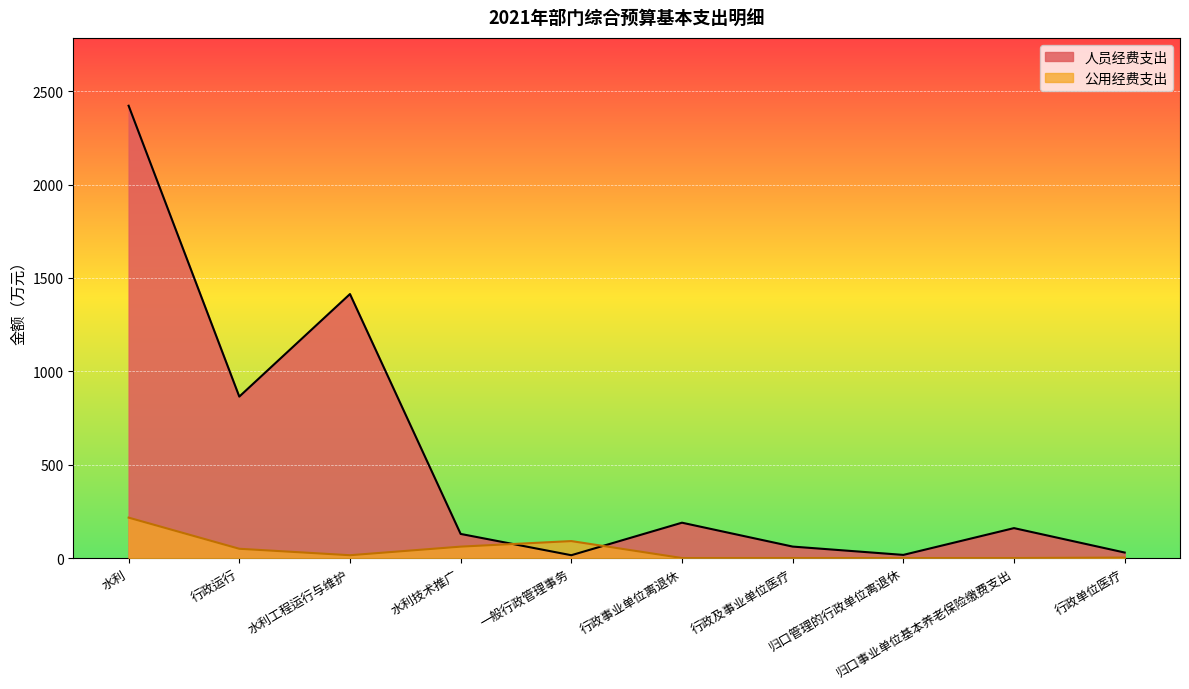

Reading right to left, what are all the values shown in this chart?

人员经费支出: 29.3	160.2	16.7	61.3	189.2	15.0	129.1	1413.8	864.5	2422.4
公用经费支出: 2.3	0.0	0.0	0.0	0.0	90.8	61.0	15.0	49.6	216.4